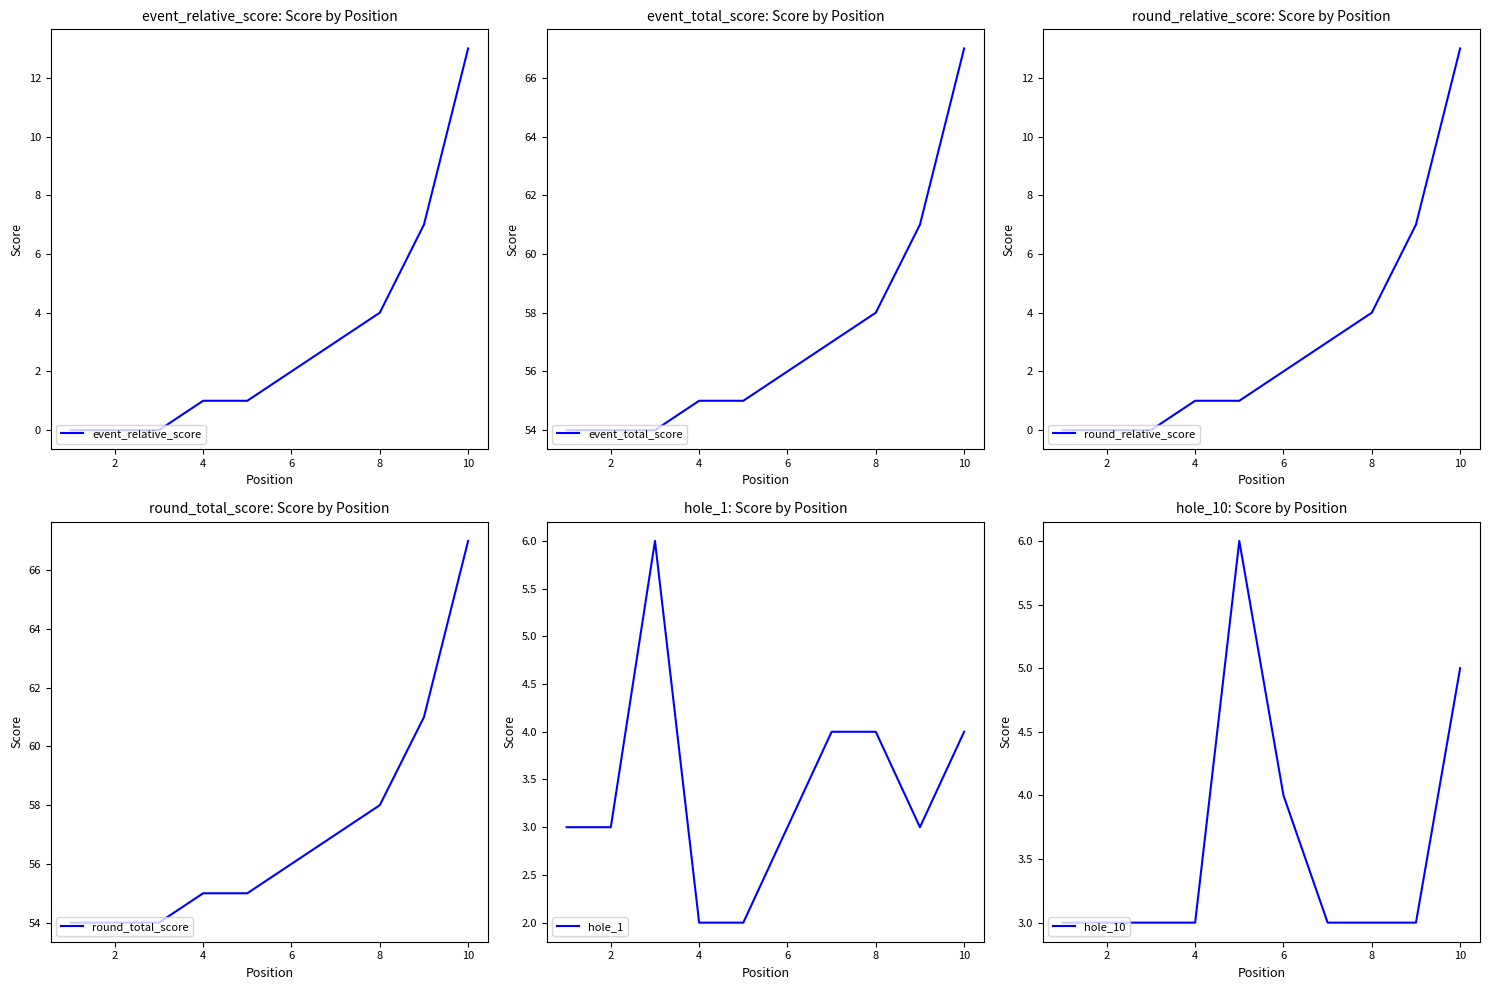

What is the difference between the maximum and minimum values in the round_total_score series?

13